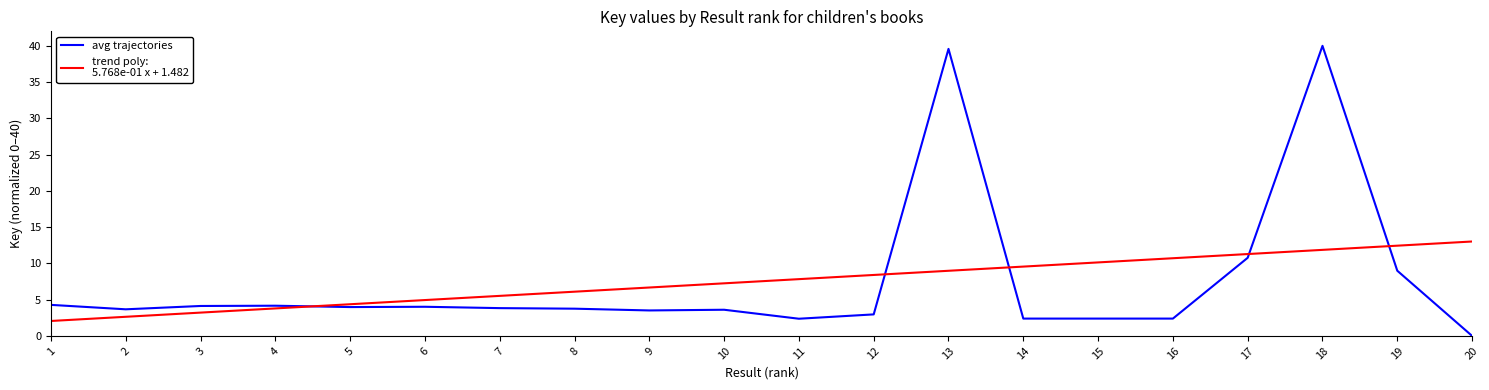

Which category has the lowest value across all series?

20